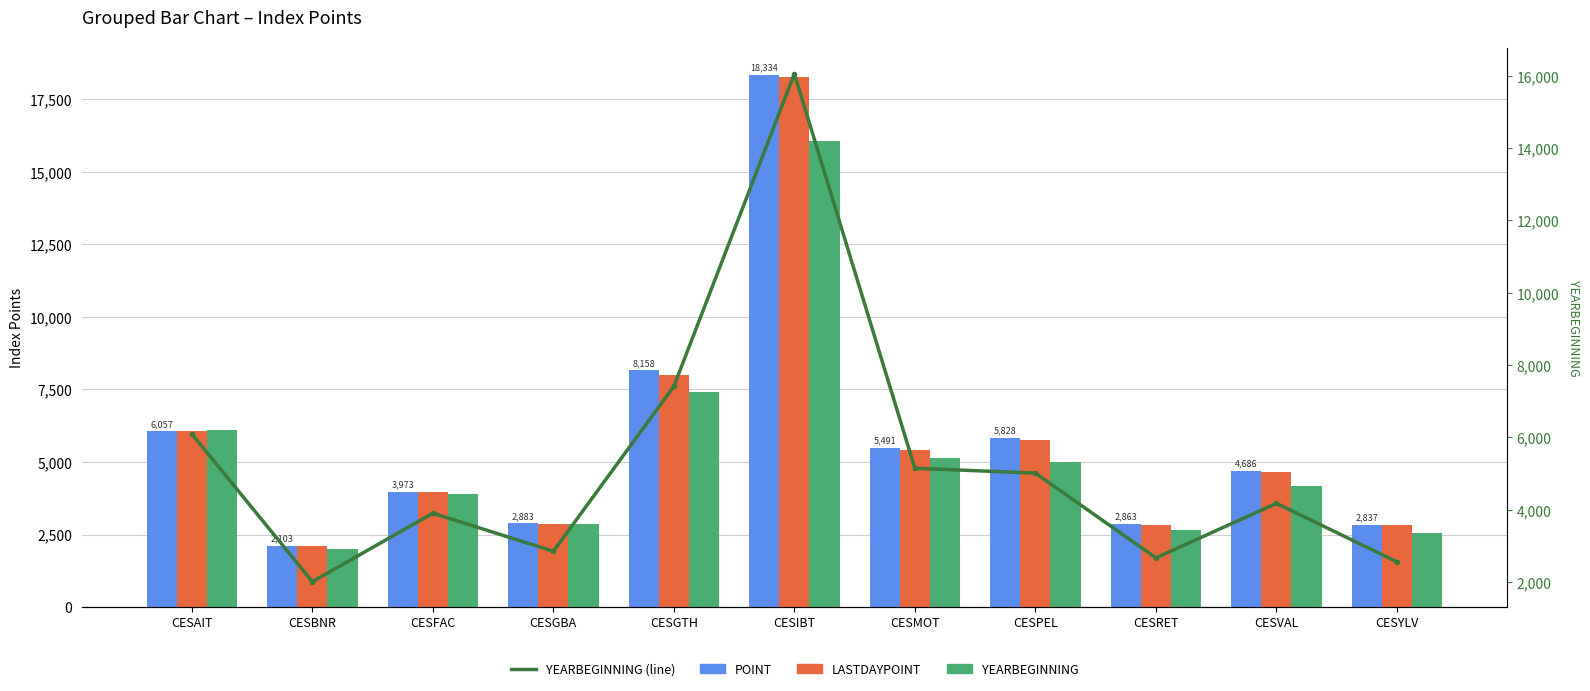

Reading left to right, extract all data points from this chart.

POINT: CESAIT=6056.9	CESBNR=2103.4	CESFAC=3972.9	CESGBA=2882.5	CESGTH=8157.8	CESIBT=18333.9	CESMOT=5490.5	CESPEL=5828.2	CESRET=2863.1	CESVAL=4686.1	CESYLV=2837.1
LASTDAYPOINT: CESAIT=6058.5	CESBNR=2094.9	CESFAC=3969.5	CESGBA=2869.4	CESGTH=7989.1	CESIBT=18268.8	CESMOT=5429.5	CESPEL=5740.8	CESRET=2842.6	CESVAL=4639.8	CESYLV=2817.3
YEARBEGINNING: CESAIT=6093.8	CESBNR=2010.5	CESFAC=3904.2	CESGBA=2851.1	CESGTH=7413.2	CESIBT=16056.1	CESMOT=5146.9	CESPEL=5013.1	CESRET=2668.8	CESVAL=4175.3	CESYLV=2561.6
YEARBEGINNING (line): CESAIT=6093.8	CESBNR=2010.5	CESFAC=3904.2	CESGBA=2851.1	CESGTH=7413.2	CESIBT=16056.1	CESMOT=5146.9	CESPEL=5013.1	CESRET=2668.8	CESVAL=4175.3	CESYLV=2561.6